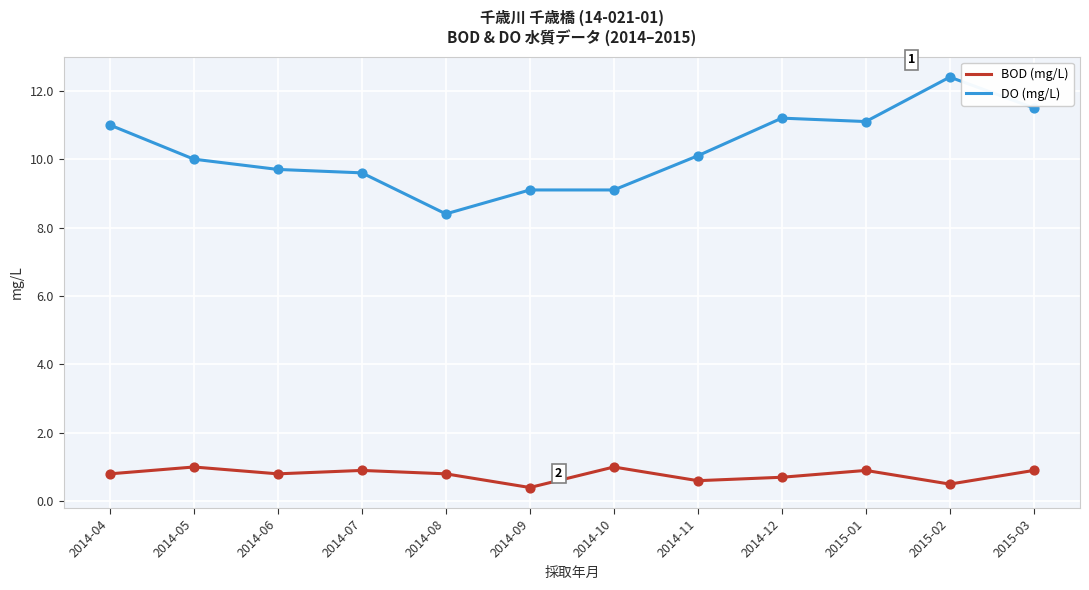

Which series has the widest spread of values?

DO (mg/L)